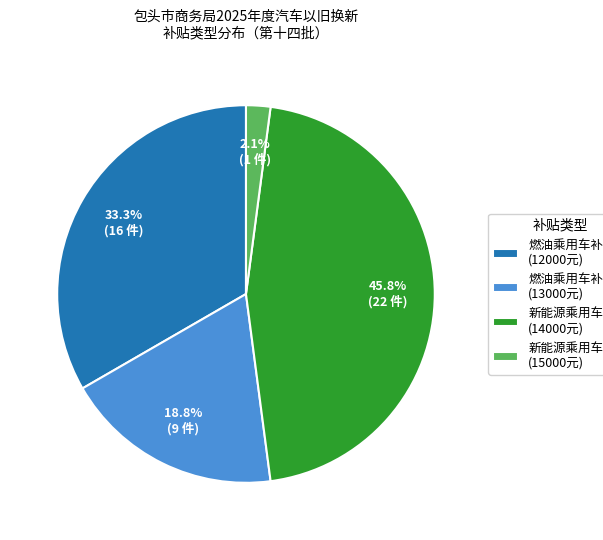

Rank the categories by value from highest to lowest.

新能源乘用车补贴 (14000元), 燃油乘用车补贴 (12000元), 燃油乘用车补贴 (13000元), 新能源乘用车补贴 (15000元)